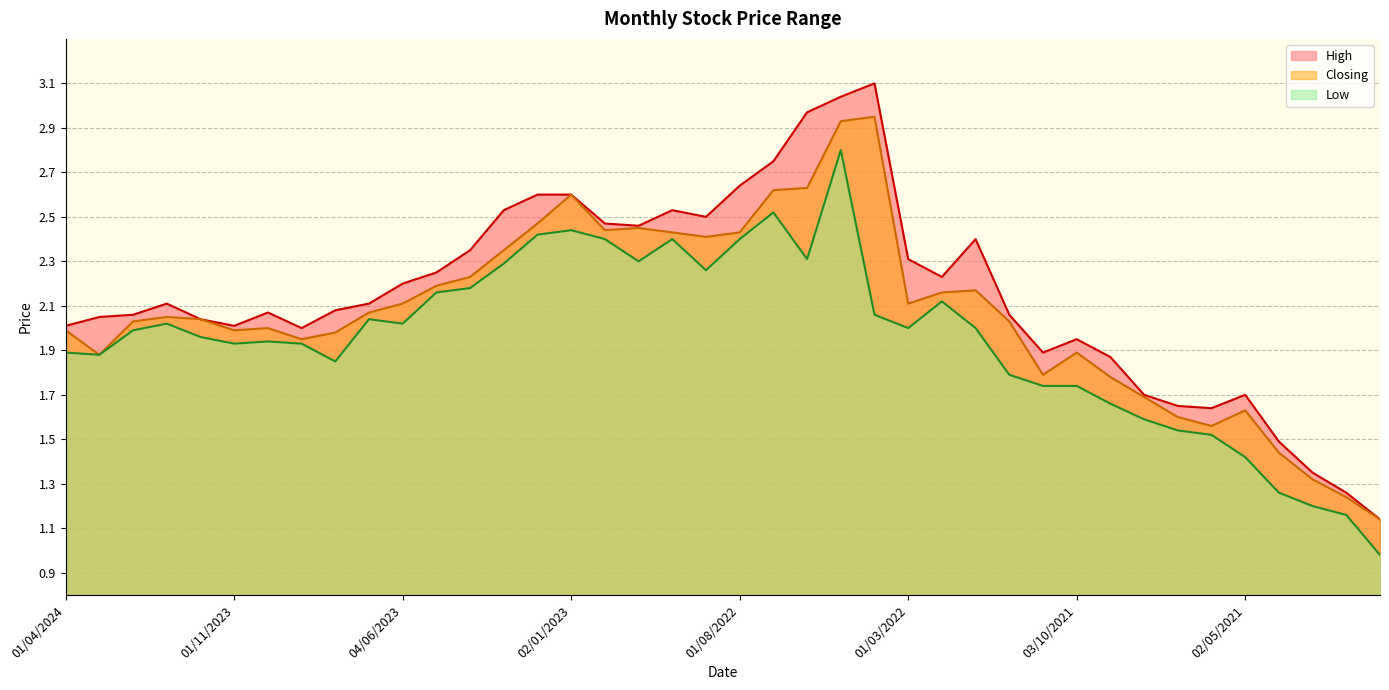

What is the value of the Closing point at the 6th from the left?

2.0